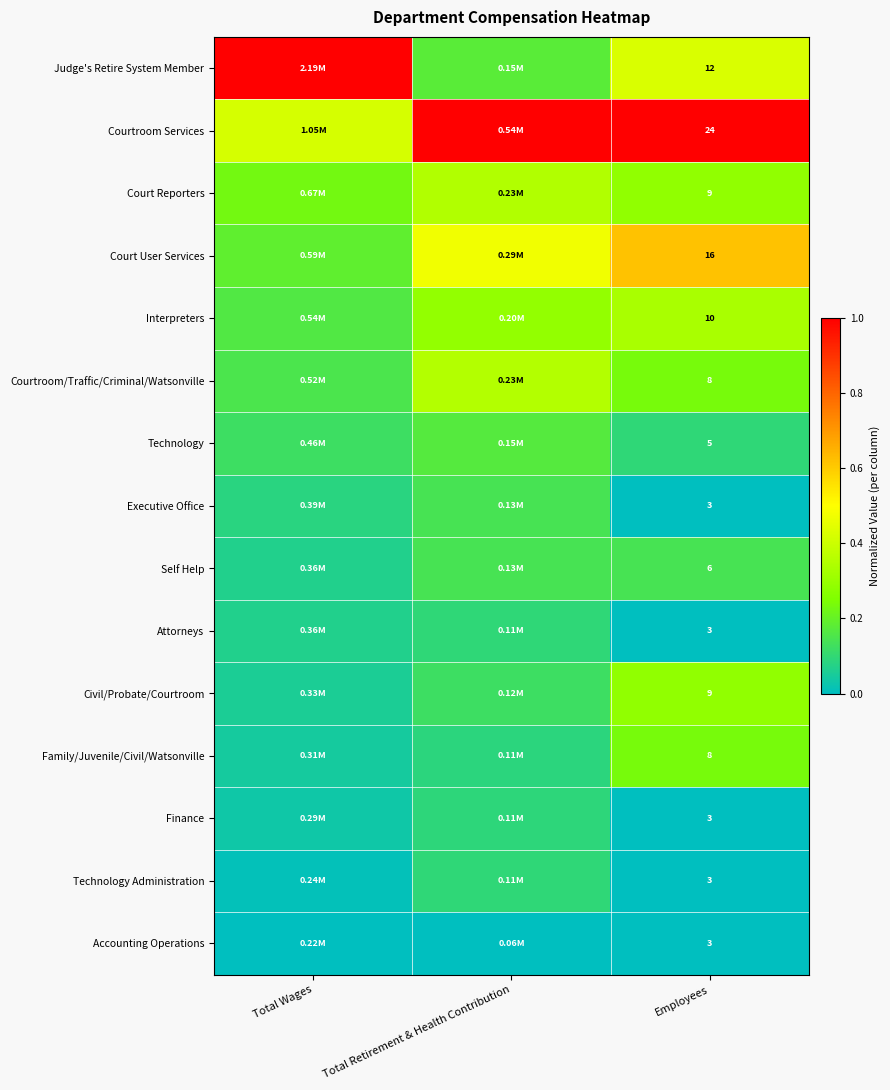

At how many categories does at least one series exceed 0?

3